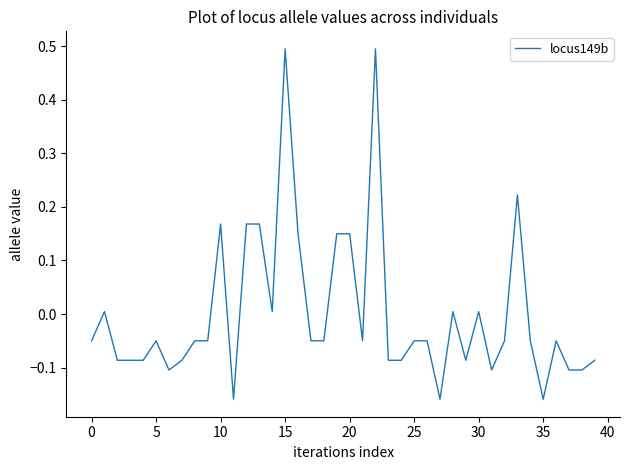

What is the difference between the maximum and minimum values?

0.7